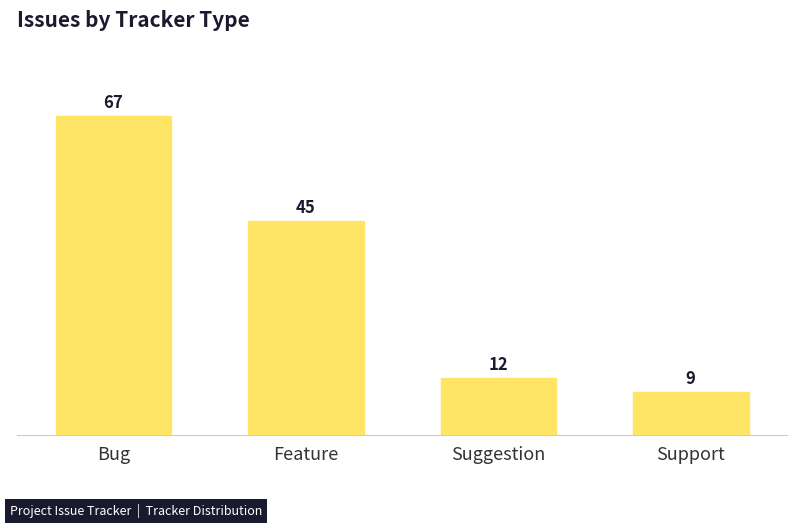

Is it true that the value at Suggestion is 12?

True